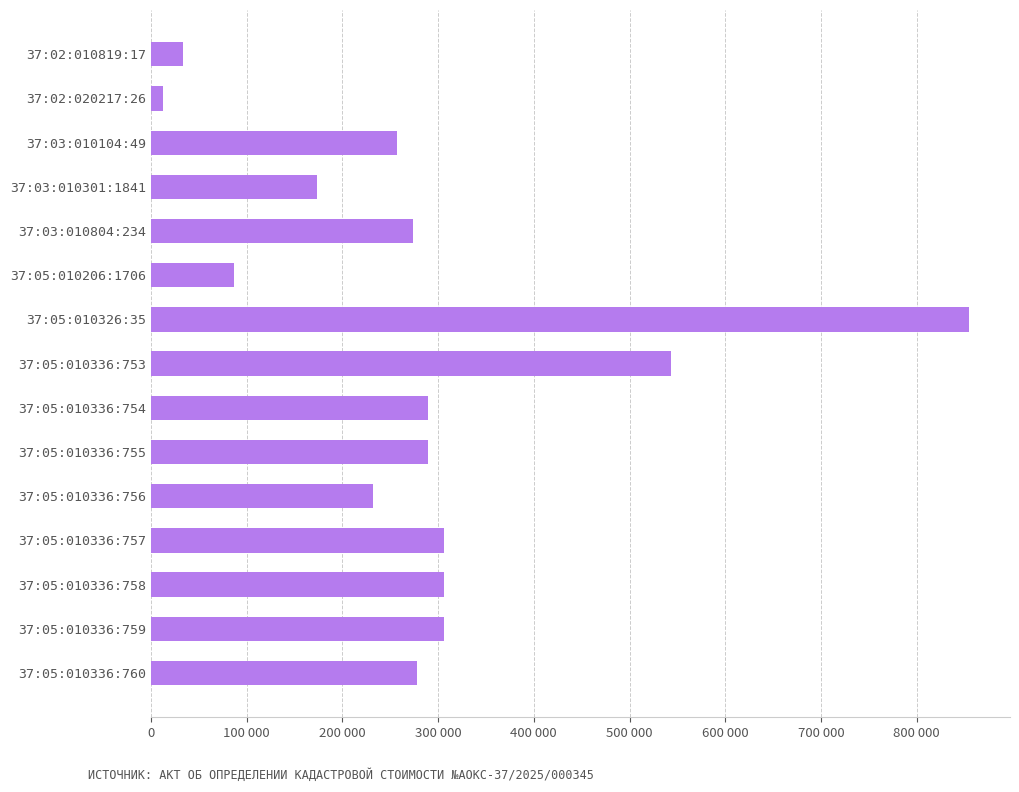

Does the chart contain any negative values?

No